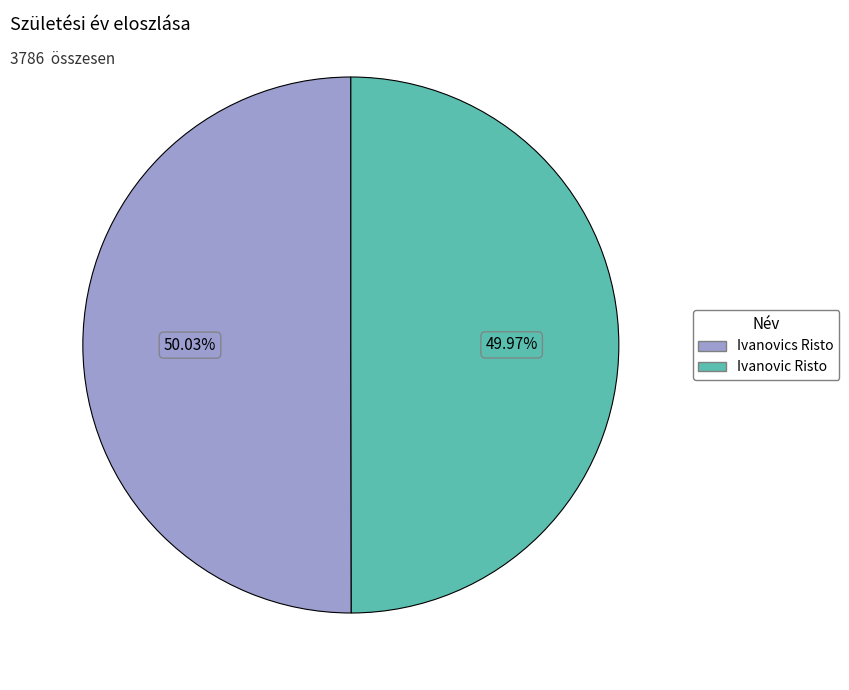

Do Ivanovic Risto and Ivanovics Risto together represent more than half of the pie?

Yes